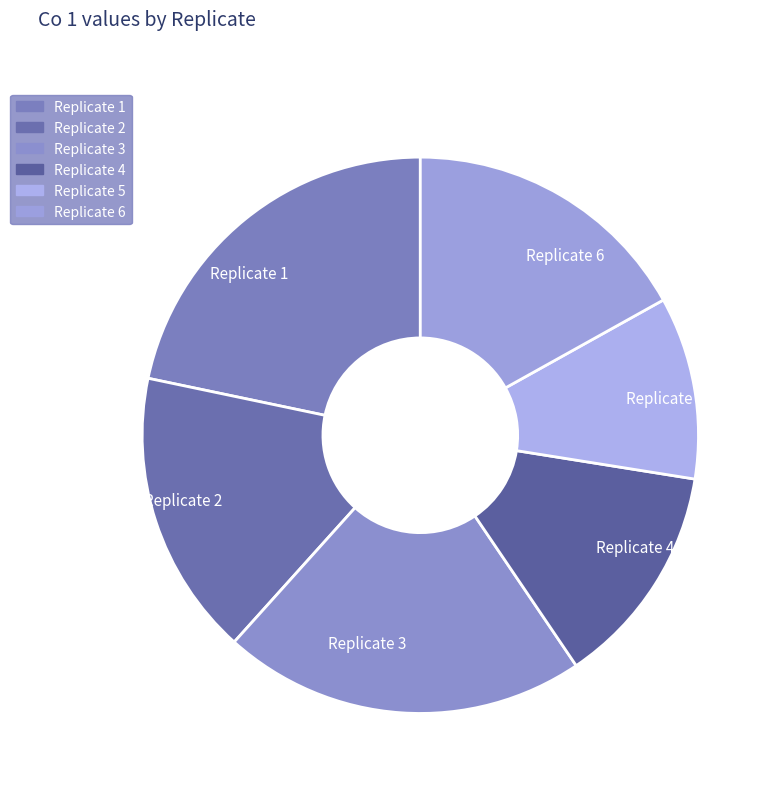

How many slices are in this pie chart?

6